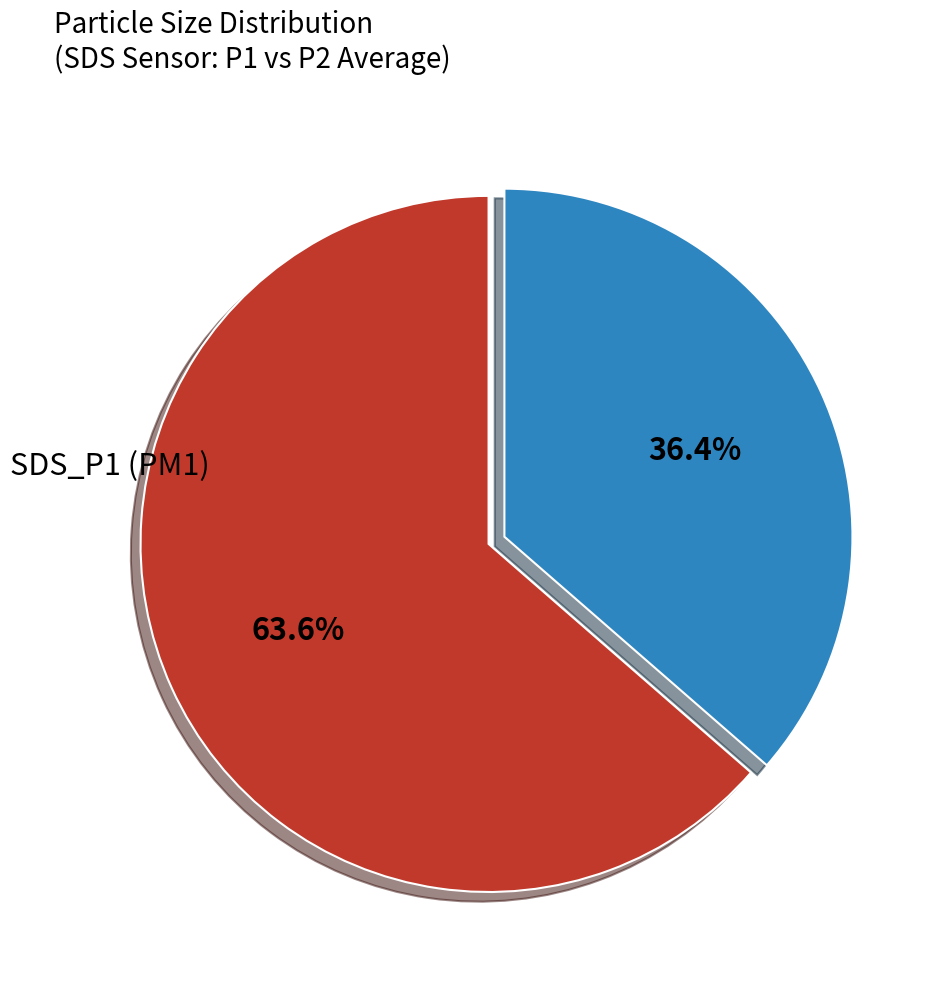

Is there a majority slice in this chart?

Yes